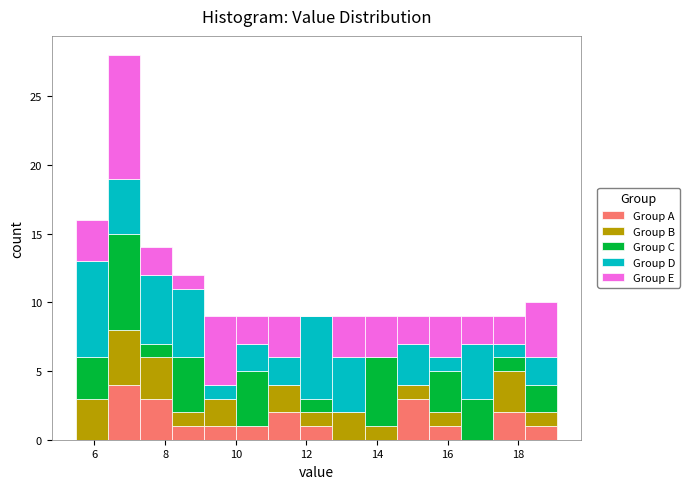

Reading left to right, list every stacked bar in this chart as the range it spans on the x-axis followed by its total height. Neither the bar edges nor the heights are printed on the chart, so give them approximately, as read against the axes.

5.4 to 6.4: 16
6.4 to 7.2: 28
7.2 to 8.2: 14
8.2 to 9.2: 12
9.2 to 10.0: 9
10.0 to 11.0: 9
11.0 to 11.8: 9
11.8 to 12.8: 9
12.8 to 13.6: 9
13.6 to 14.6: 9
14.6 to 15.4: 9
15.4 to 16.4: 9
16.4 to 17.2: 9
17.2 to 18.2: 9
18.2 to 19.2: 10